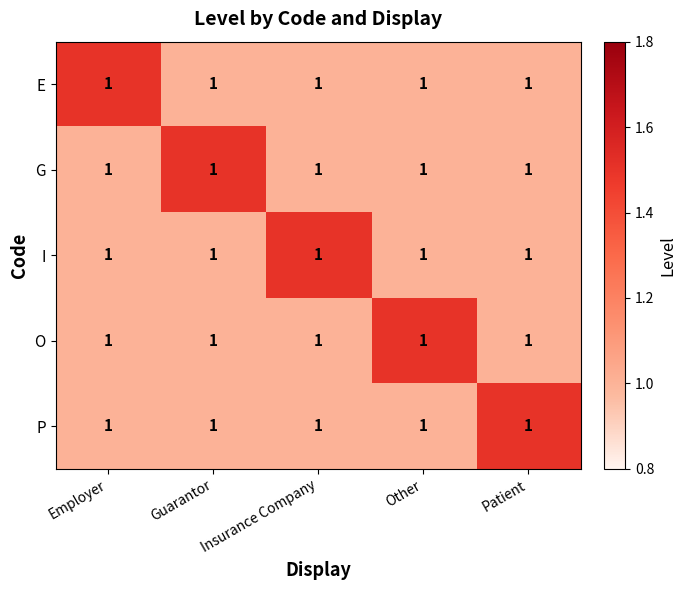

What is the minimum value for P?

1.0